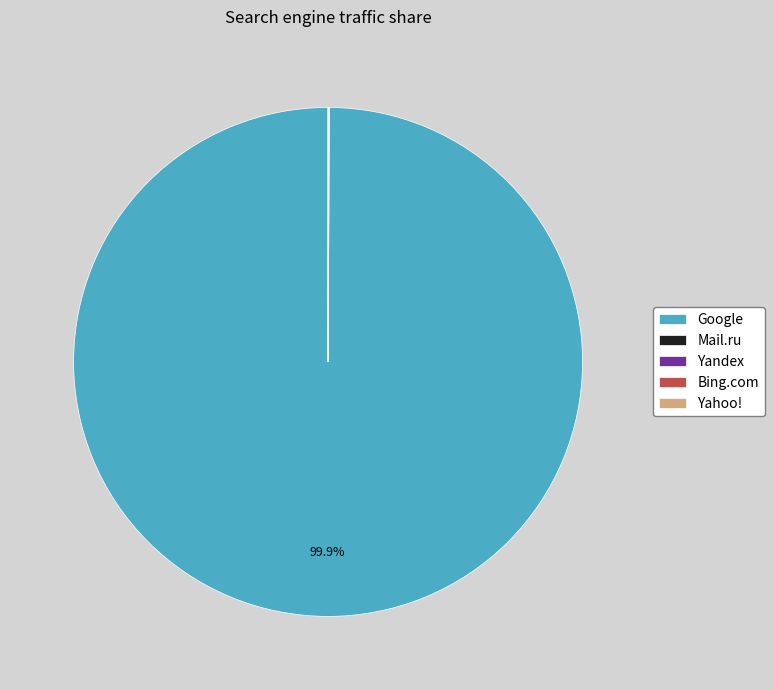

To the nearest percent, what is the difference between the largest and smallest slice percentages?

100%